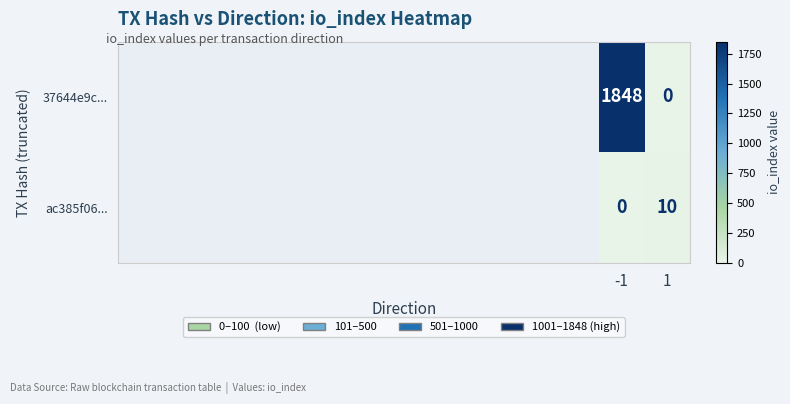

What is the maximum value for 37644e9c...?

1848